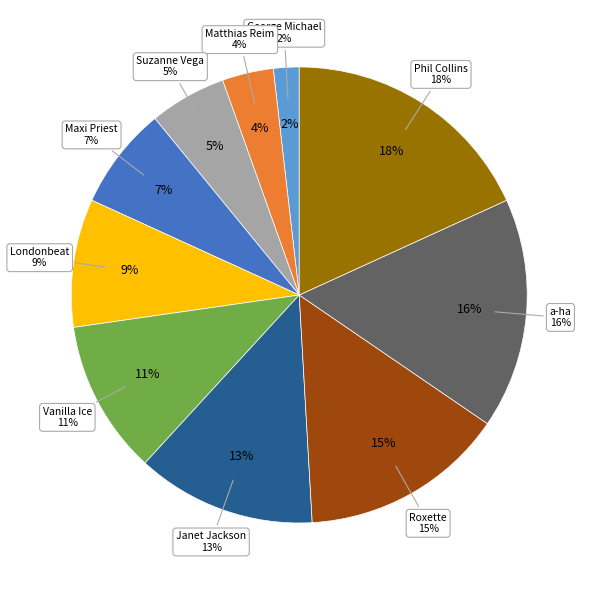

To the nearest percent, what portion does a-ha represent?

16%